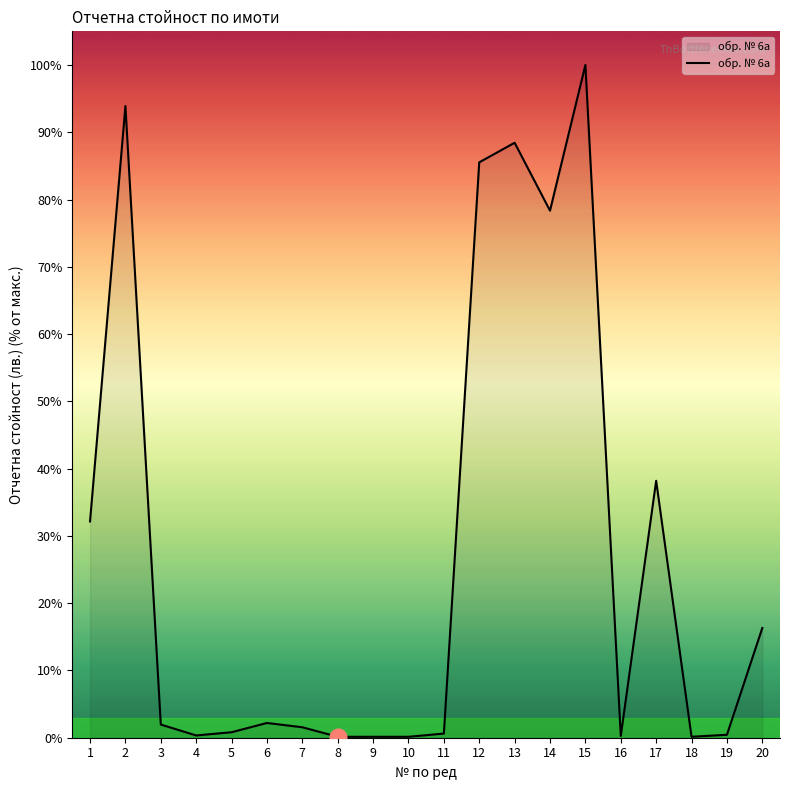

What is the change in value from 6 to 14?

+76.2